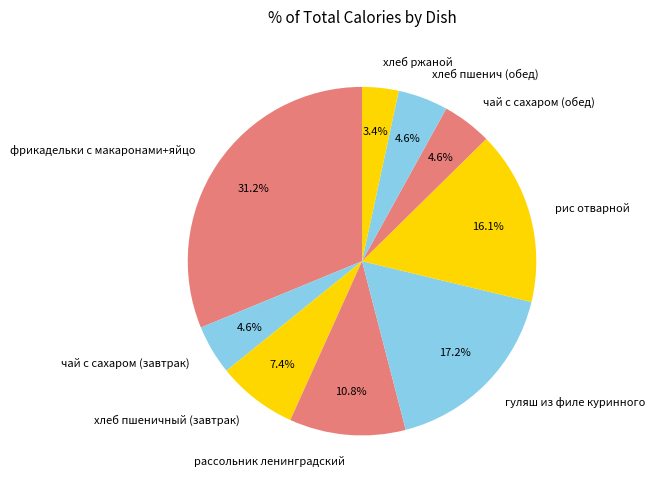

Does any single category account for the majority?

No